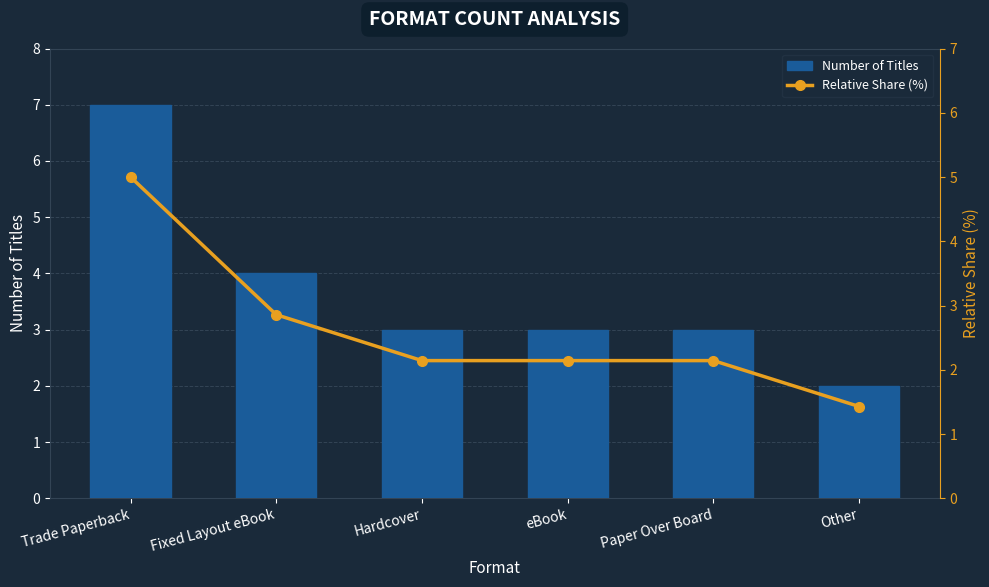

At which category does the chart reach its peak across all series?

Trade Paperback